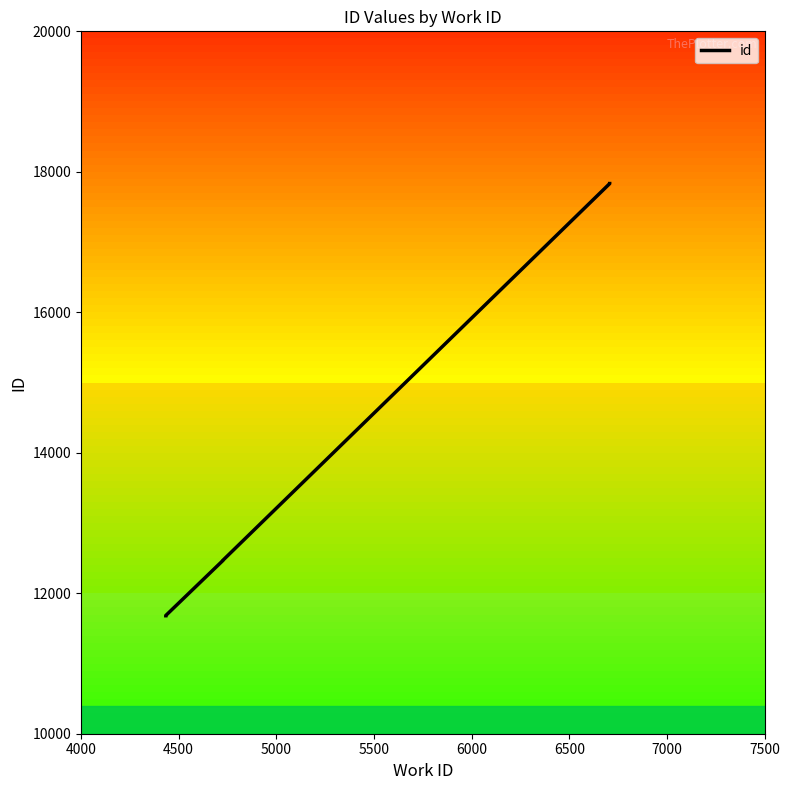

What is the sum of all values?

119782